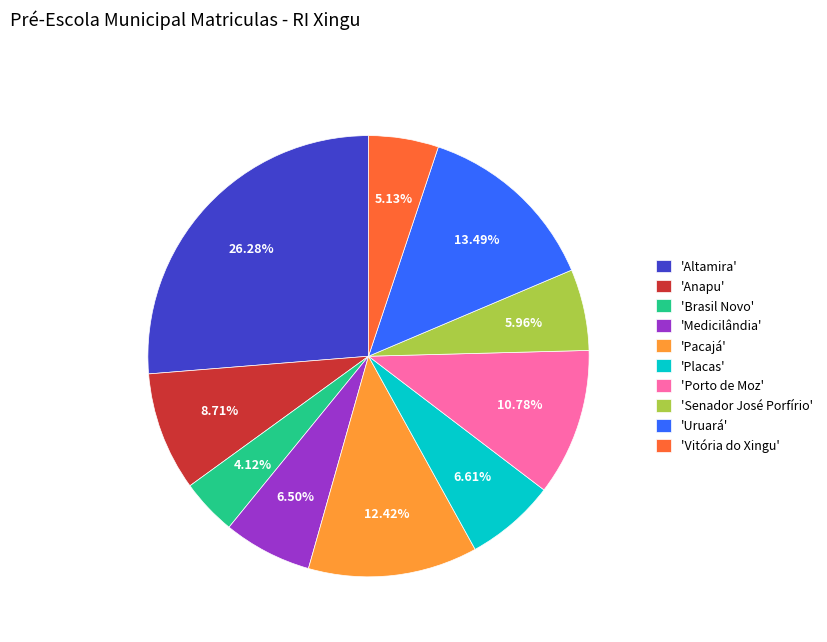

Combined, do 'Senador José Porfírio' and 'Vitória do Xingu' account for over 50%?

No